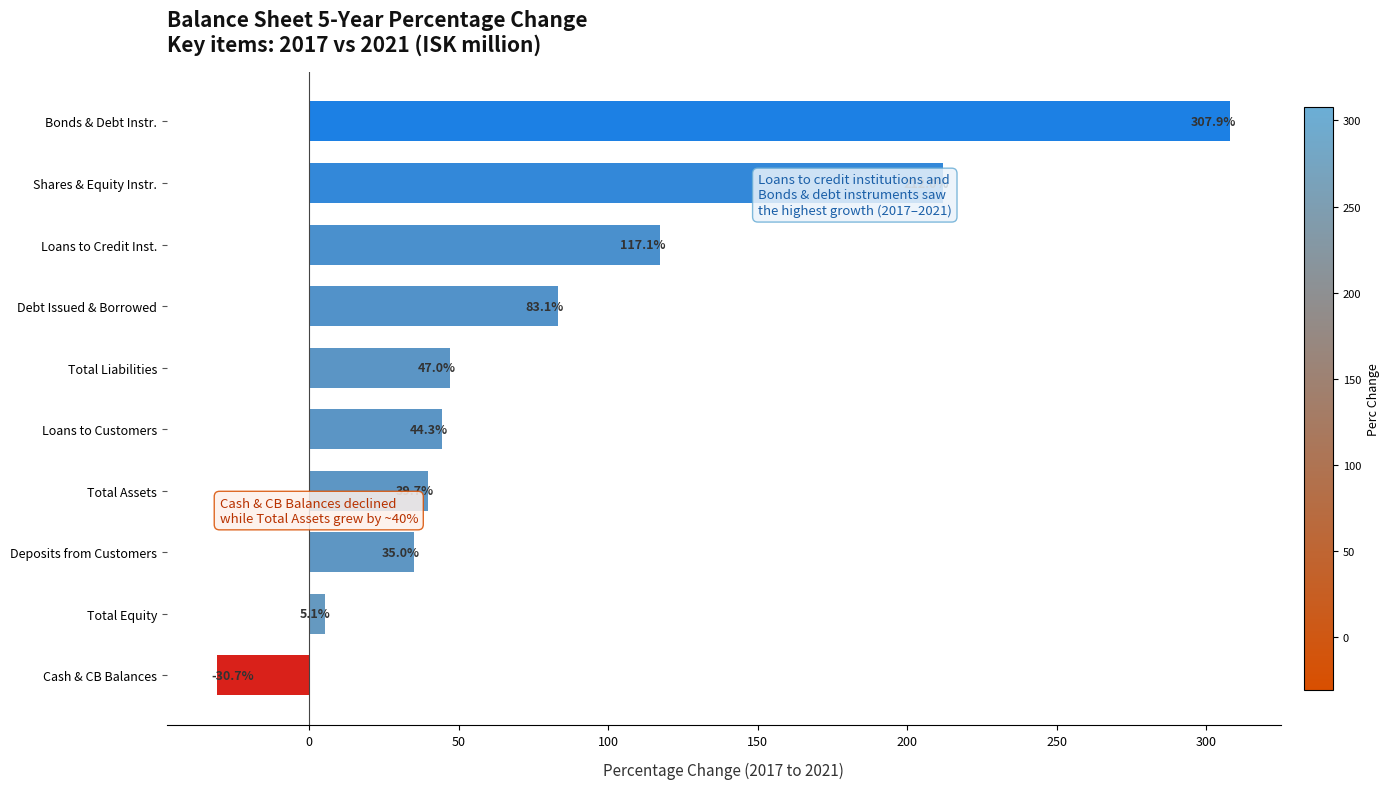

What is the average value?

86.1